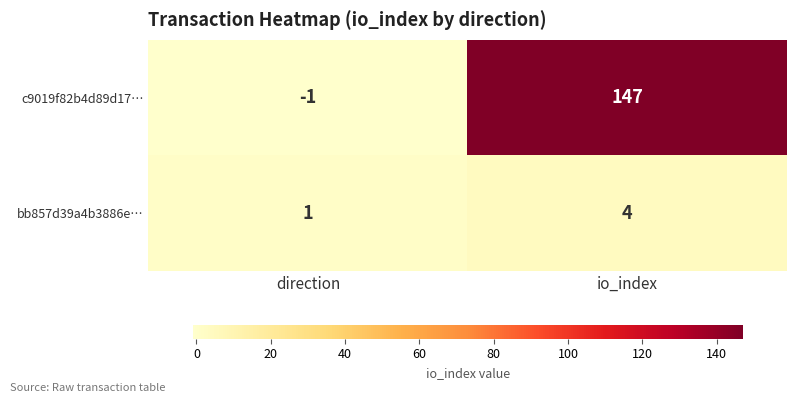

List the series in order of their overall mean, highest first.

c9019f82b4d89d17…, bb857d39a4b3886e…